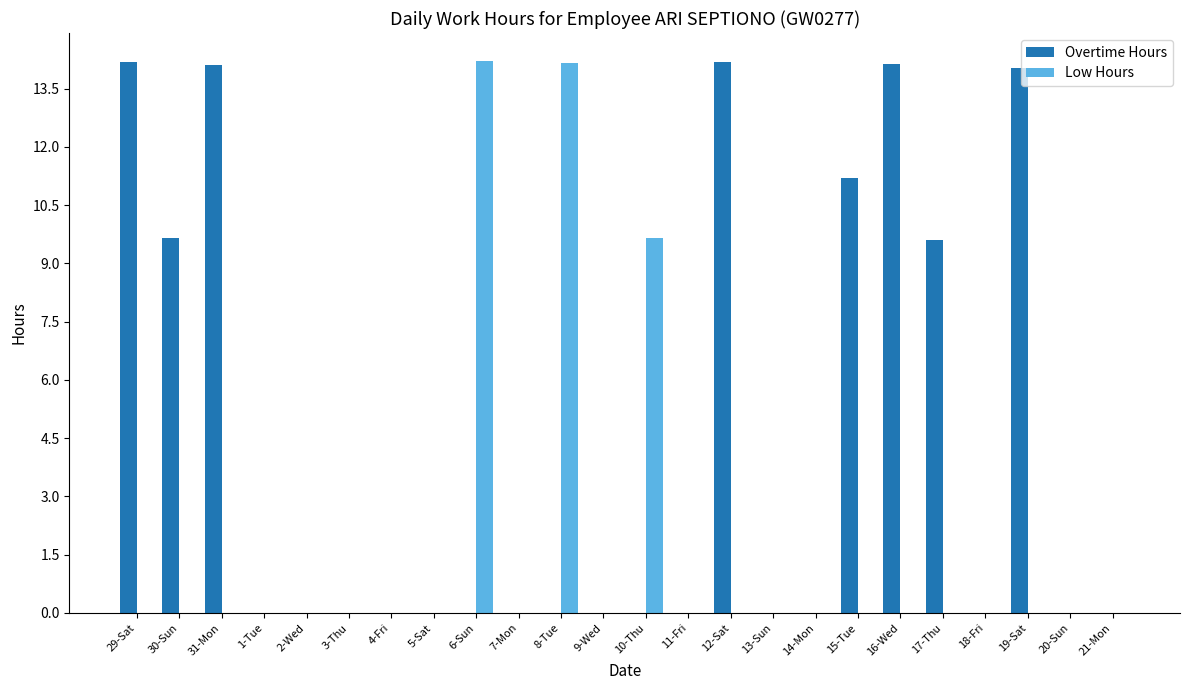

Where is Low Hours nearest to the value 7?

10-Thu